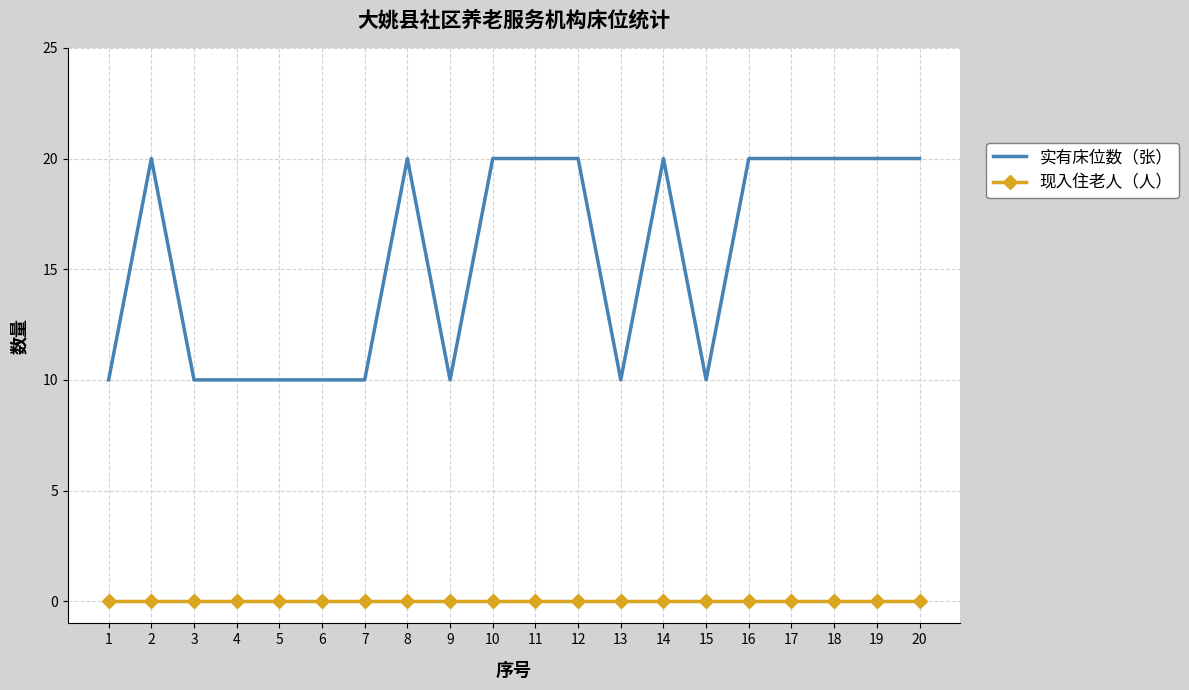

Rank the series at 15 from lowest to highest value.

现入住老人（人）, 实有床位数（张）